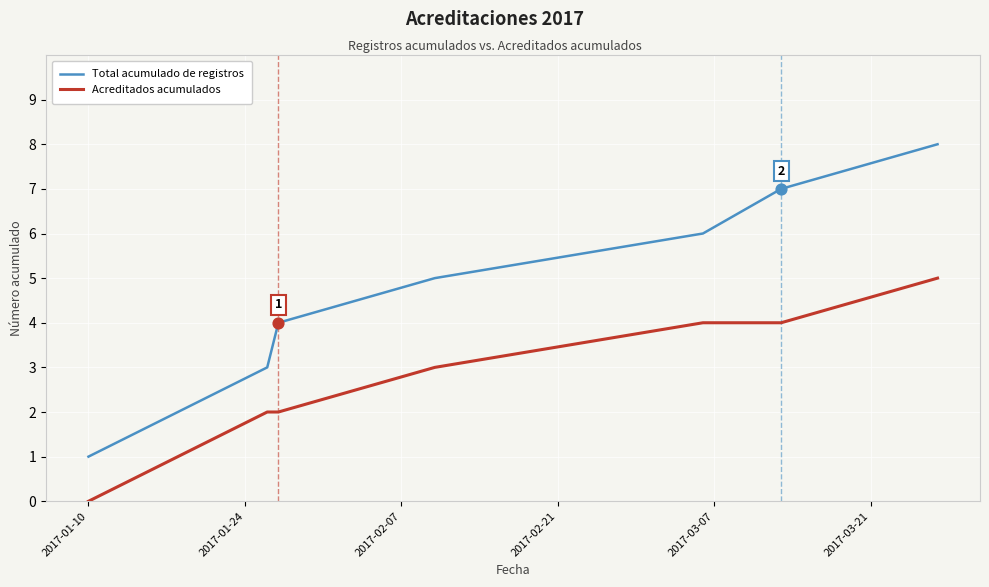

True or false: Acreditados acumulados and Total acumulado de registros cross at least once.

False